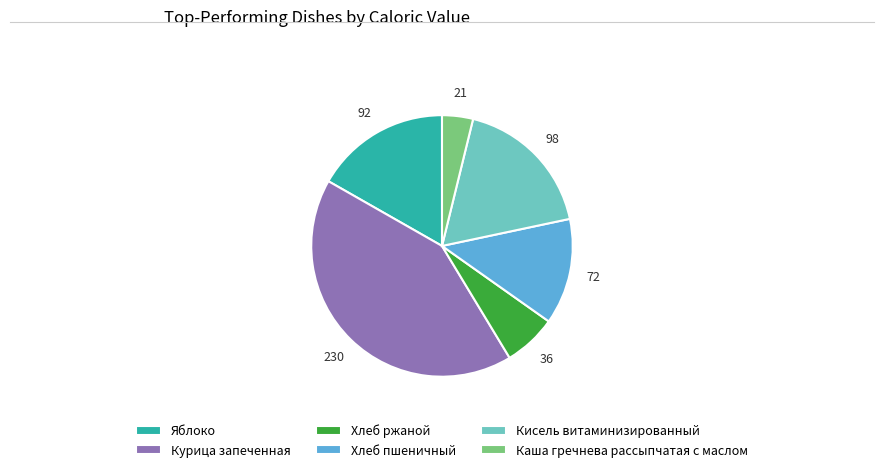

True or false: Яблоко accounts for 7% of the total.

False